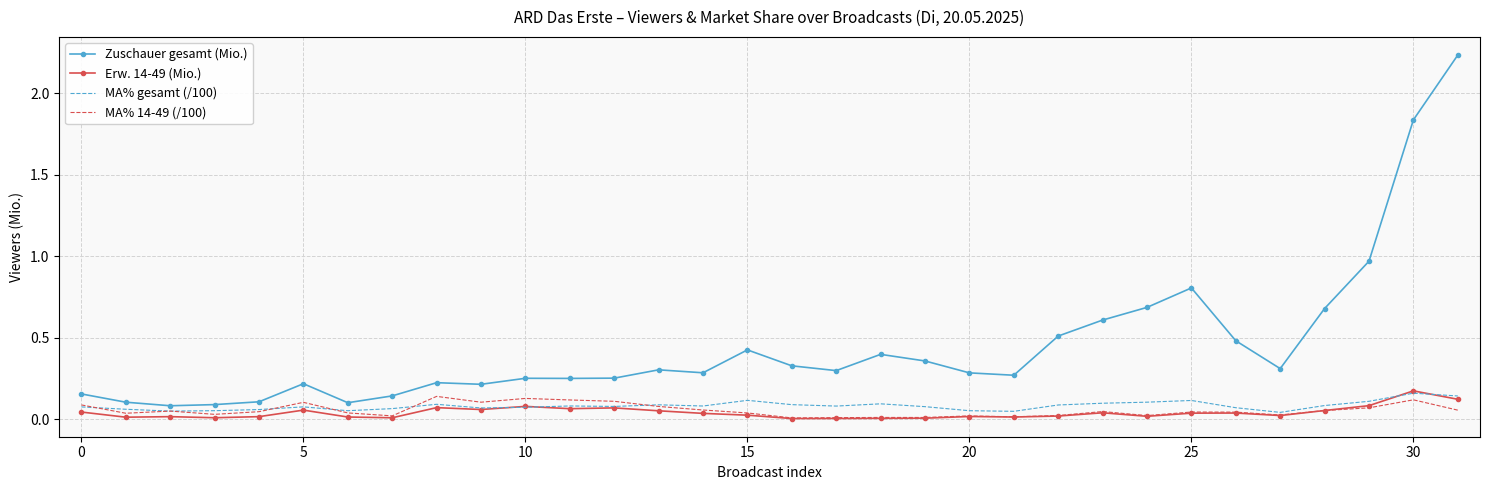

Which series has the largest total across all categories?

Zuschauer gesamt (Mio.)